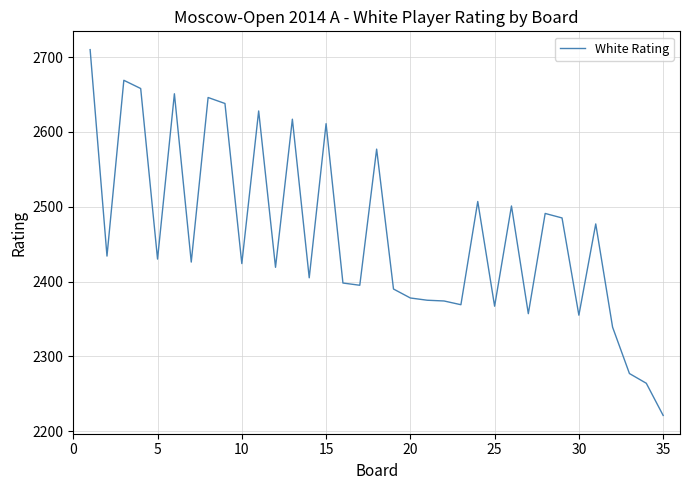

What is the difference between the maximum and minimum values?

489